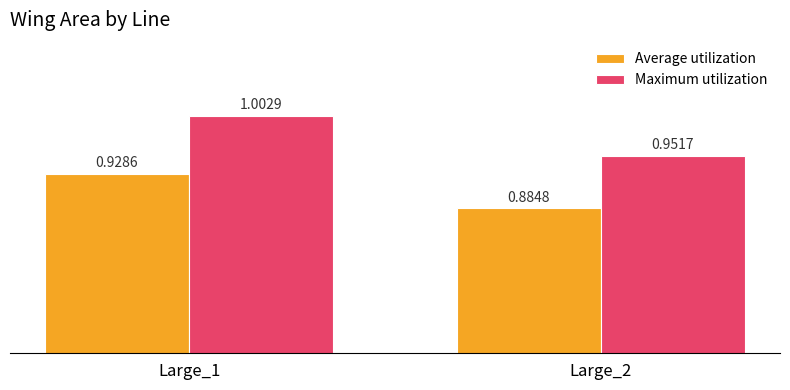

At which category is the sum across all series the highest?

Large_1